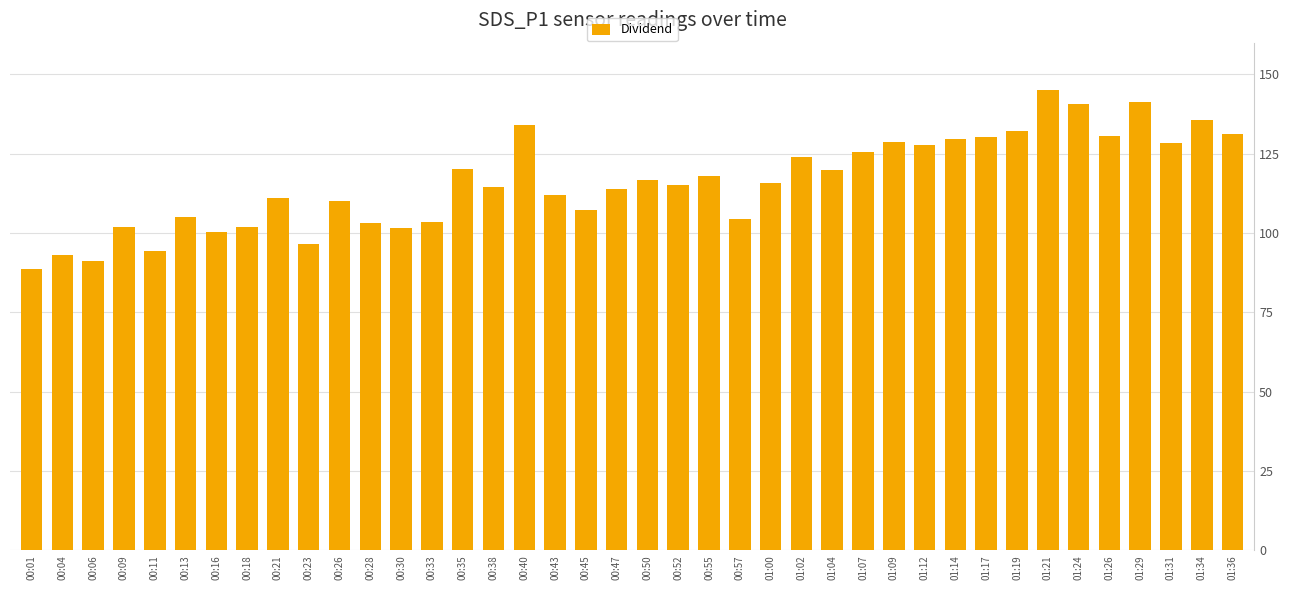

Where does the data first go above 115?

00:35